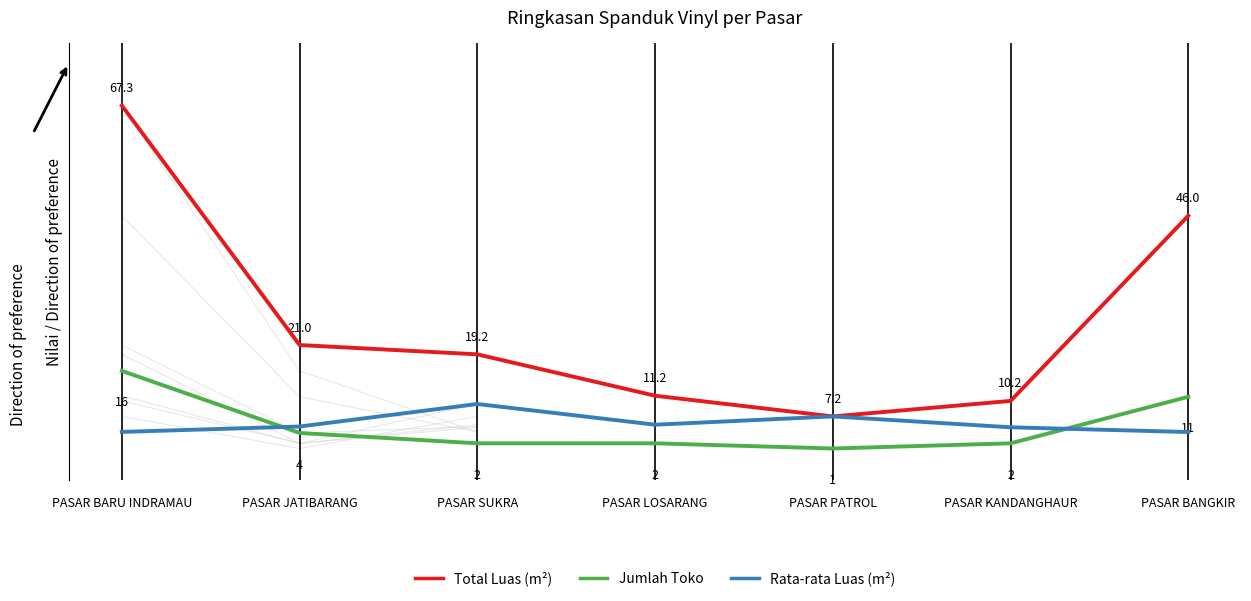

Is the value of Rata-rata Luas (m²) at PASAR SUKRA greater than the value of Jumlah Toko at PASAR KANDANGHAUR?

Yes